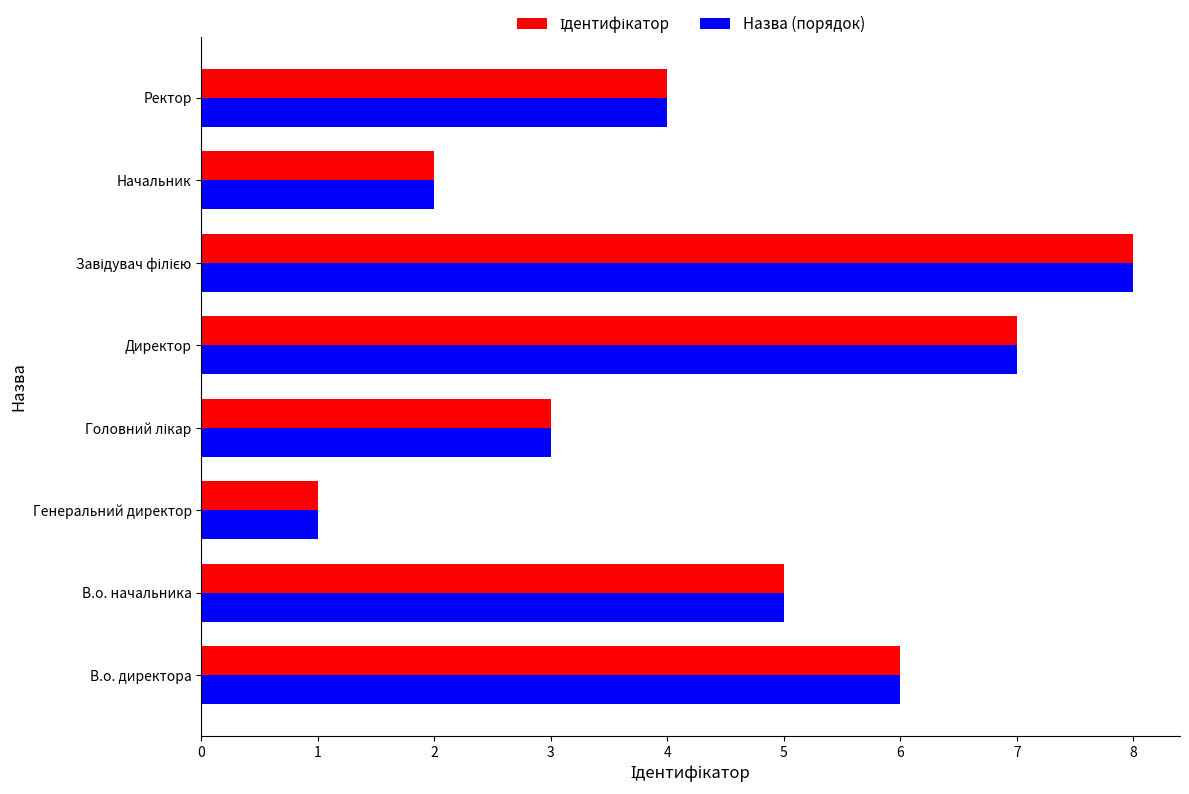

What is the difference between the maximum and minimum values in the Назва (порядок) series?

7